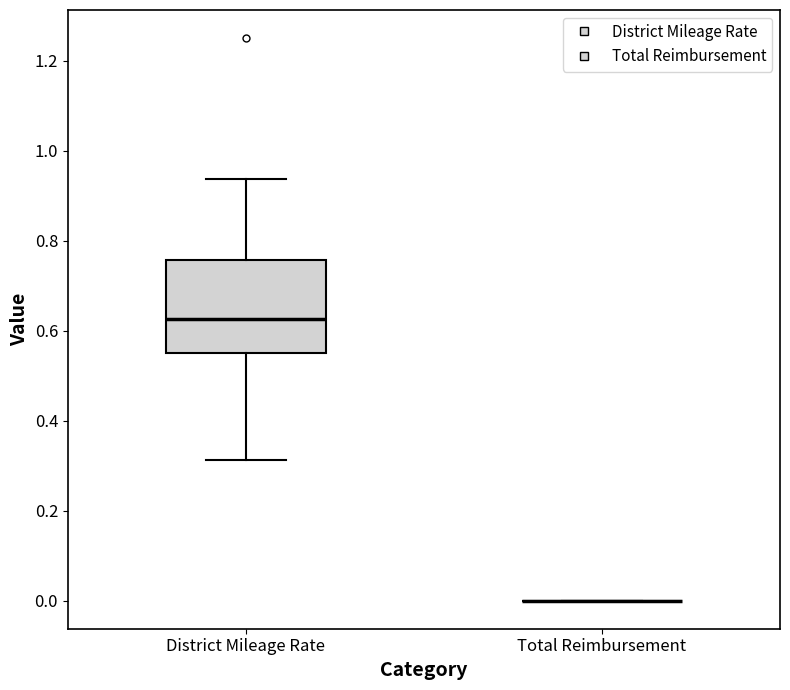

Reading left to right, transcribe this box plot: for each box, give where its median line is, the range the box spans, and where its two whiskers end, as read against the y-axis. The values are not printed on the chart, so give them approximately, as read against the axis.

District Mileage Rate: median 0.62, box 0.56 to 0.76, whiskers 0.32 to 0.94
Total Reimbursement: box collapsed to a line at 0.00, whiskers 0.00 to 0.00